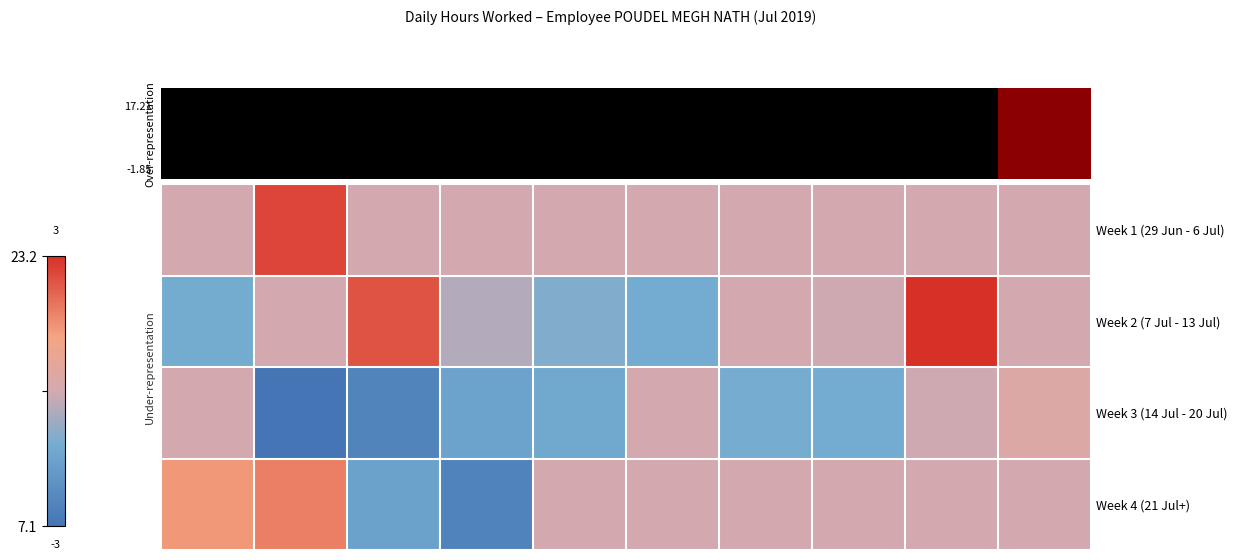

Reading left to right, what are all the values shown in this chart?

Week 1 (29 Jun - 6 Jul): 15.2	22.3	15.2	15.2	15.2	15.2	15.2	15.2	15.2	15.2
Week 2 (7 Jul - 13 Jul): 11.9	15.2	21.8	14.1	12.4	11.9	15.2	15.0	23.2	15.2
Week 3 (14 Jul - 20 Jul): 15.2	7.1	8.4	11.2	11.6	15.2	12.0	11.9	15.0	15.9
Week 4 (21 Jul+): 18.9	19.9	11.0	8.3	15.2	15.2	15.2	15.2	15.2	15.2